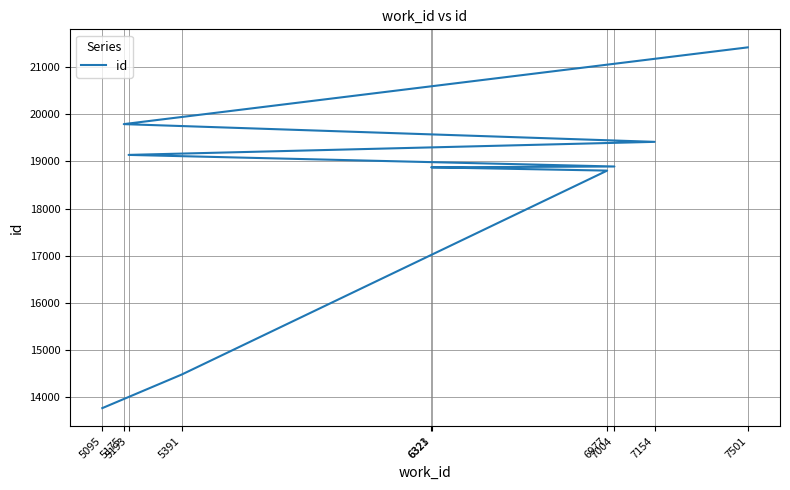

What is the ratio of the value at 5193 to the value at 7501?

0.9